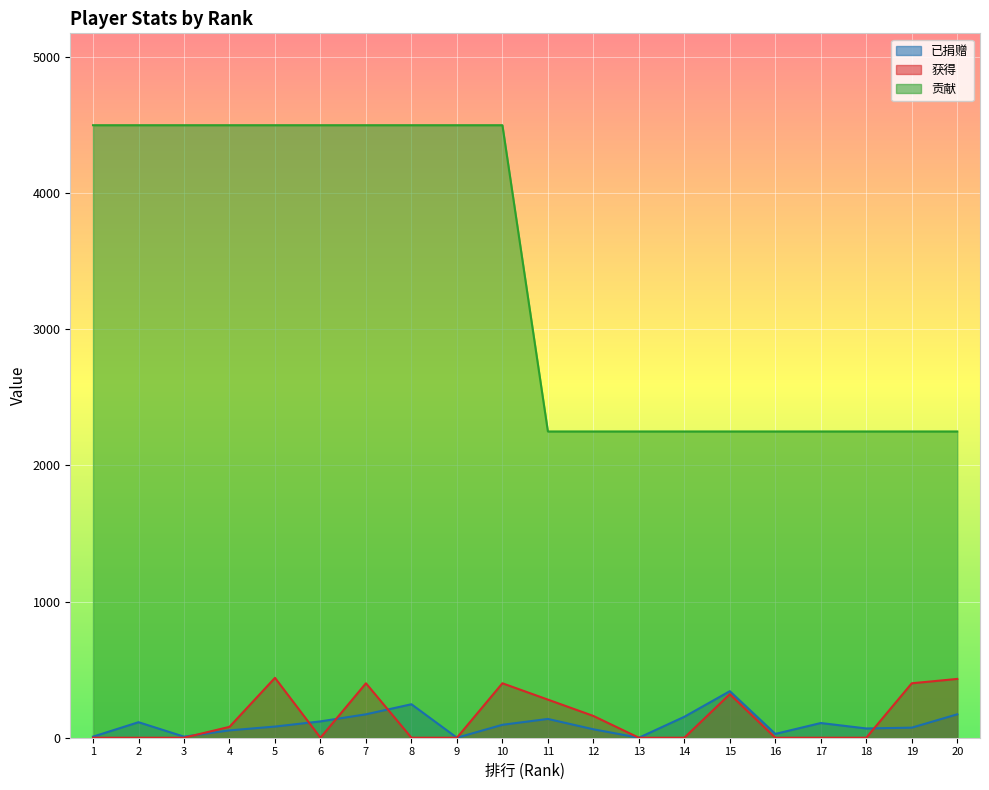

Reading left to right, what are all the values shown in this chart?

已捐赠: 1=8	2=114	3=8	4=54	5=82	6=120	7=172	8=246	9=0	10=95	11=138	12=62	13=0	14=154	15=342	16=28	17=108	18=68	19=74	20=172
获得: 1=0	2=0	3=0	4=80	5=440	6=0	7=400	8=0	9=0	10=400	11=280	12=160	13=0	14=0	15=320	16=0	17=0	18=0	19=400	20=432
贡献: 1=4500	2=4500	3=4500	4=4500	5=4500	6=4500	7=4500	8=4500	9=4500	10=4500	11=2250	12=2250	13=2250	14=2250	15=2250	16=2250	17=2250	18=2250	19=2250	20=2250